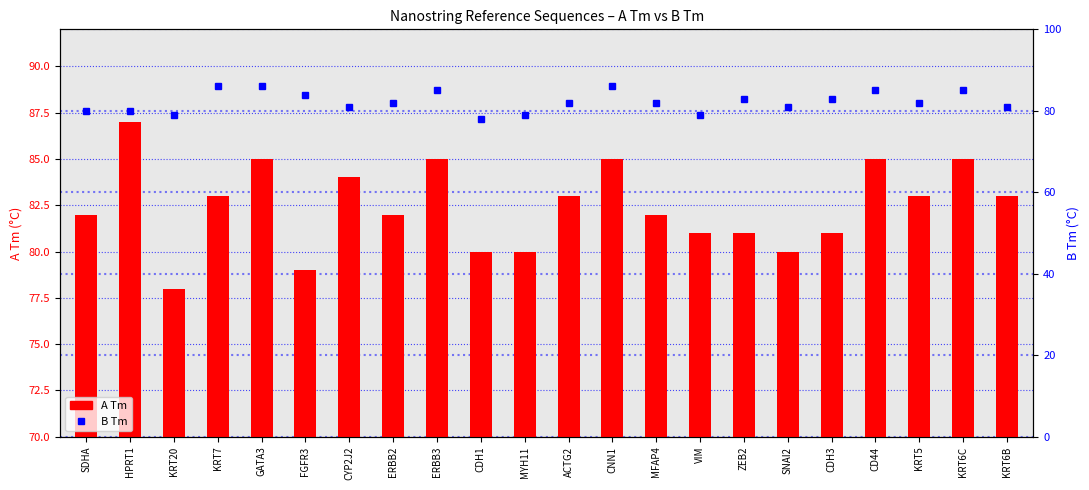

Reading left to right, extract all data points from this chart.

A Tm: SDHA=82	HPRT1=87	KRT20=78	KRT7=83	GATA3=85	FGFR3=79	CYP2J2=84	ERBB2=82	ERBB3=85	CDH1=80	MYH11=80	ACTG2=83	CNN1=85	MFAP4=82	VIM=81	ZEB2=81	SNAI2=80	CDH3=81	CD44=85	KRT5=83	KRT6C=85	KRT6B=83
B Tm: SDHA=80	HPRT1=80	KRT20=79	KRT7=86	GATA3=86	FGFR3=84	CYP2J2=81	ERBB2=82	ERBB3=85	CDH1=78	MYH11=79	ACTG2=82	CNN1=86	MFAP4=82	VIM=79	ZEB2=83	SNAI2=81	CDH3=83	CD44=85	KRT5=82	KRT6C=85	KRT6B=81